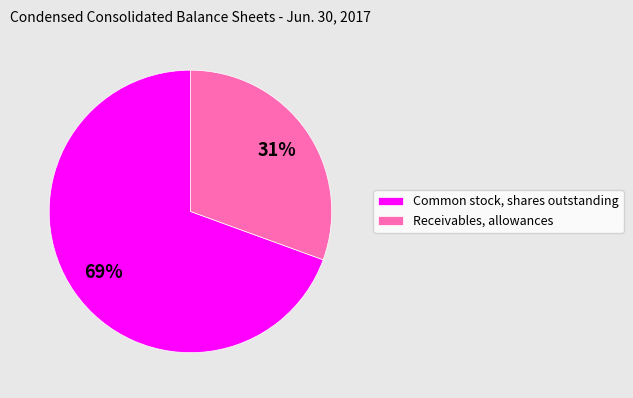

Is the sum of Common stock, shares outstanding and Receivables, allowances greater than half?

Yes